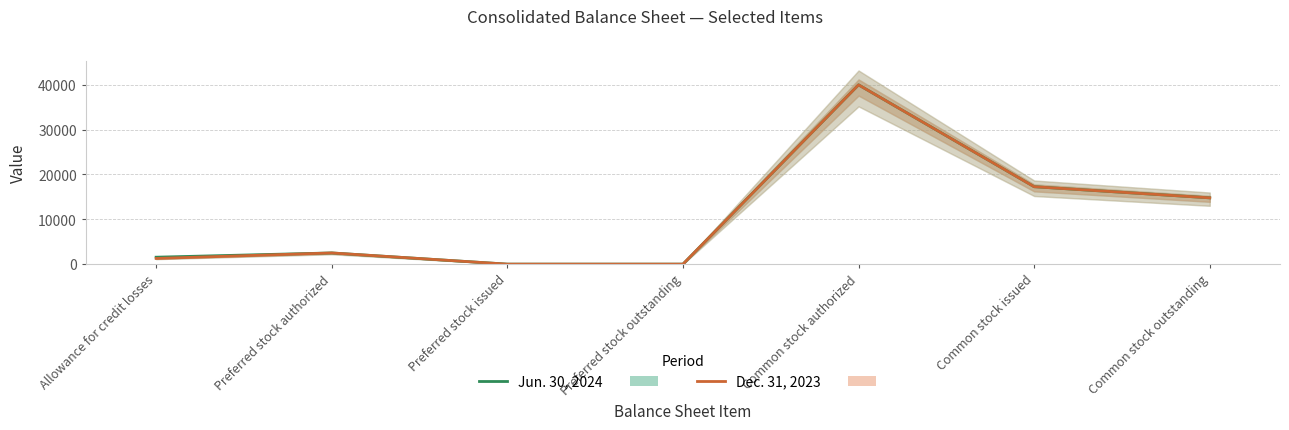

Which series has the largest total across all categories?

Jun. 30, 2024